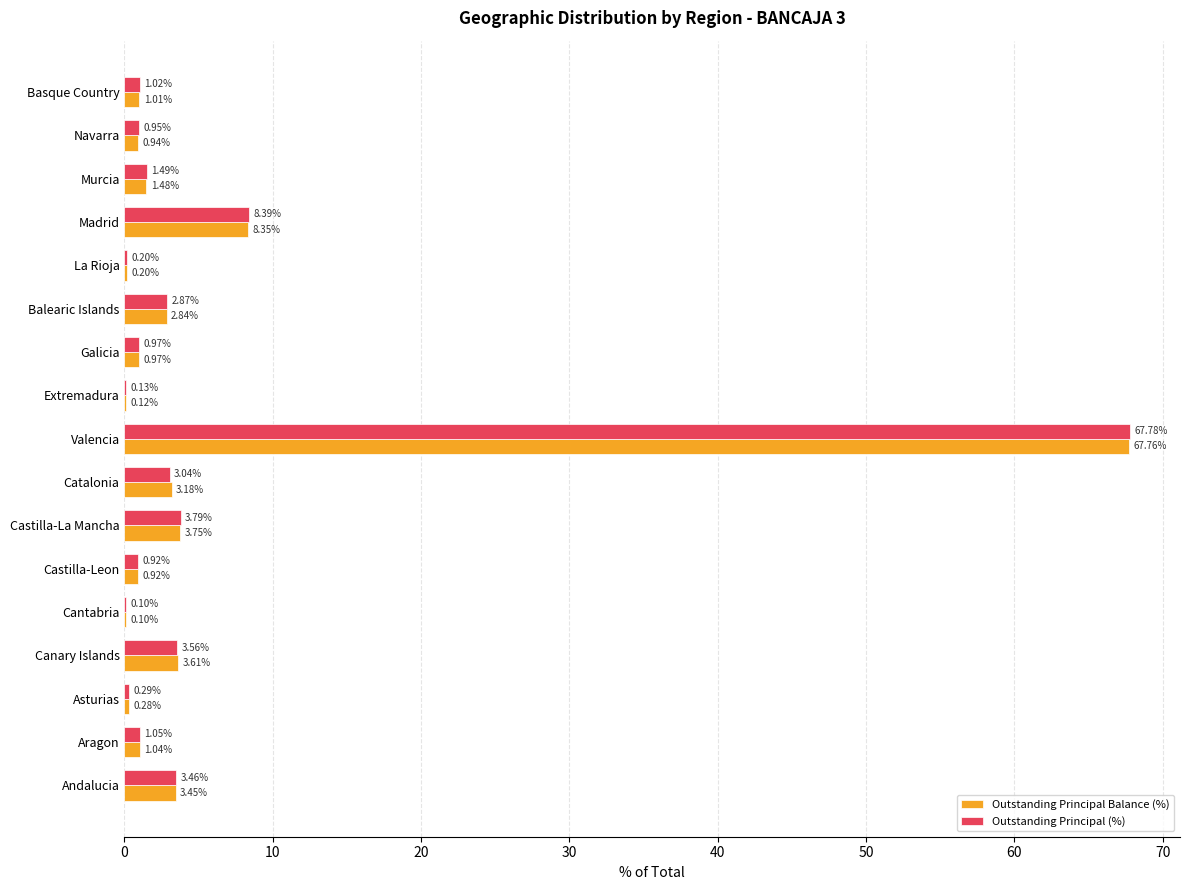

At which label is Outstanding Principal (%) closest to 33?

Madrid